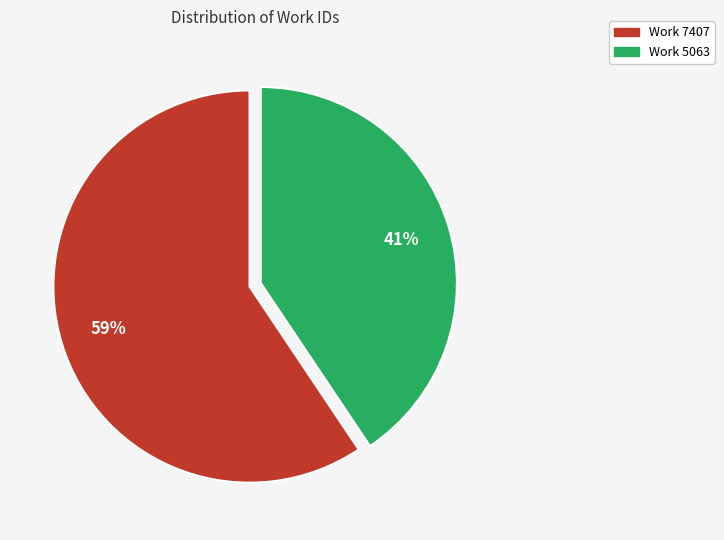

To the nearest percent, what portion does Work 5063 represent?

41%